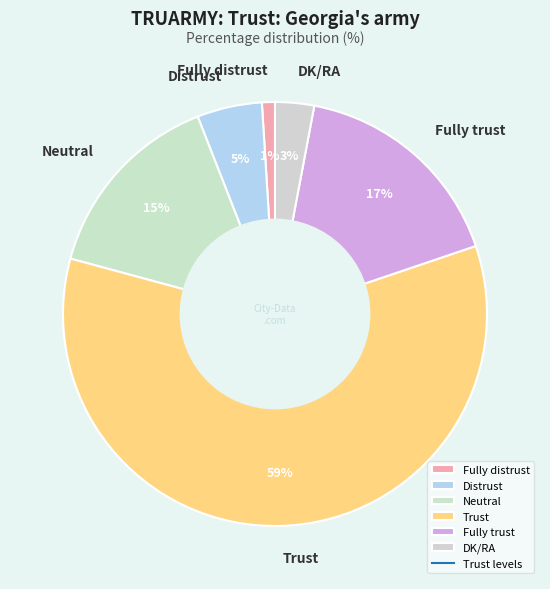

Is there a majority slice in this chart?

Yes